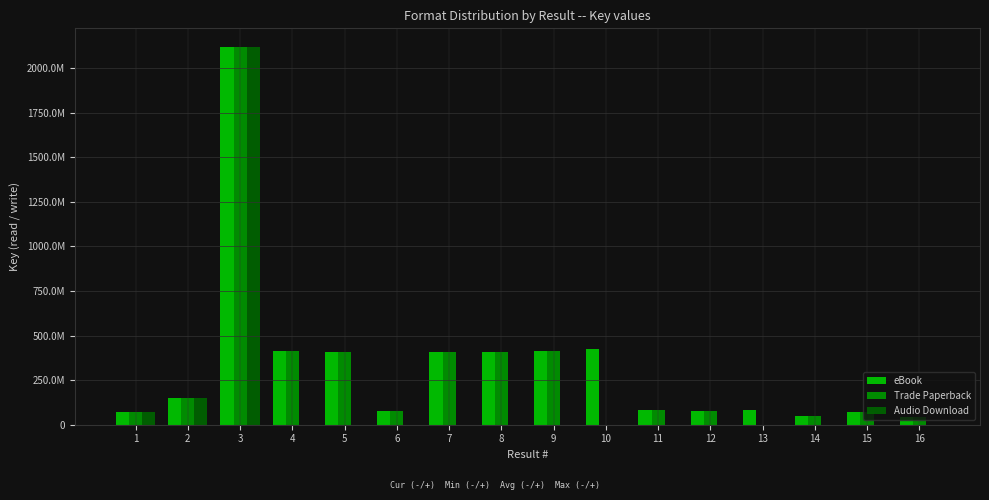

What is the value of the eBook bar at the 6th from the left?

77286790